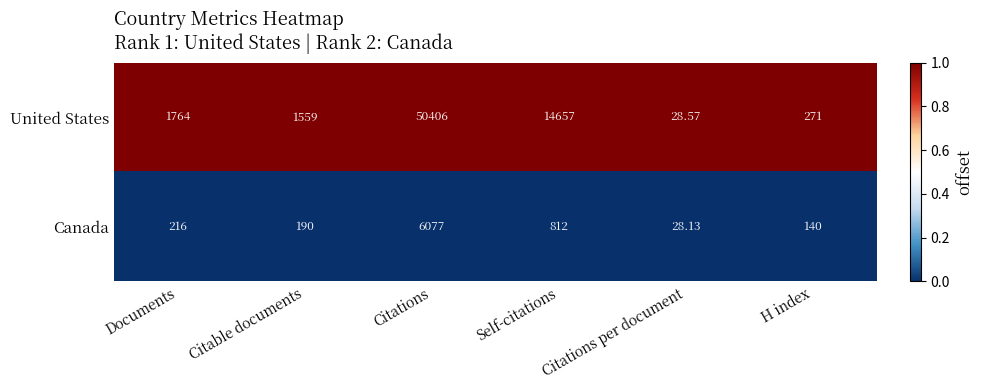

At which category is the sum across all series the highest?

Citations